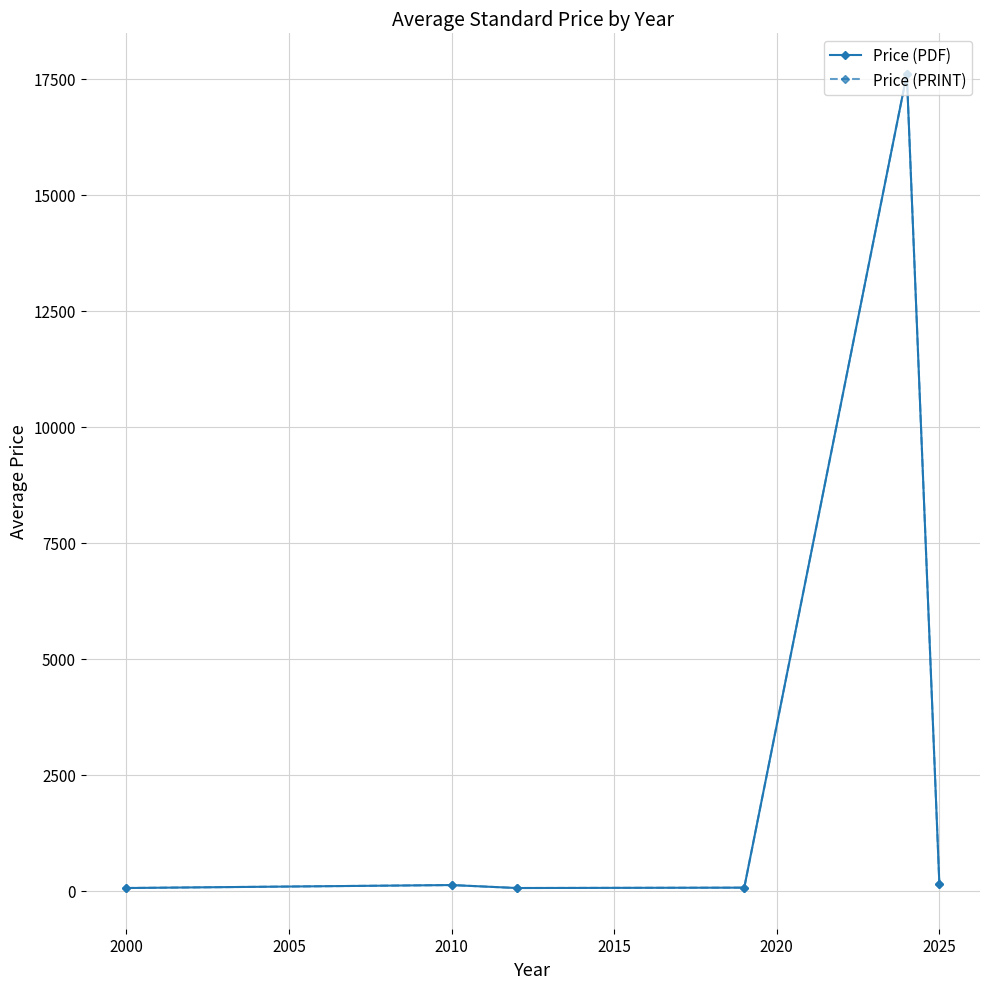

Is this an area chart (filled region under the line)?

No